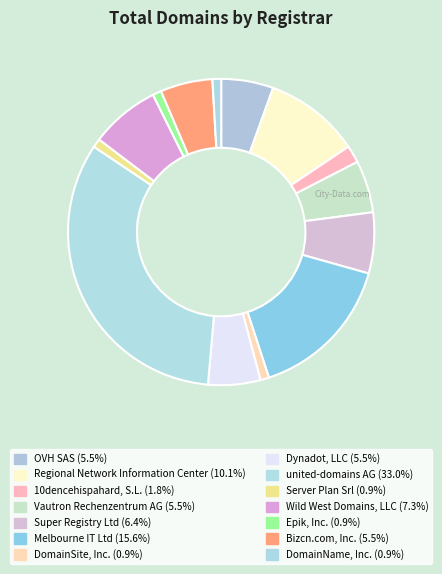

The Wild West Domains, LLC slice represents 7% of the pie. True or false?

True